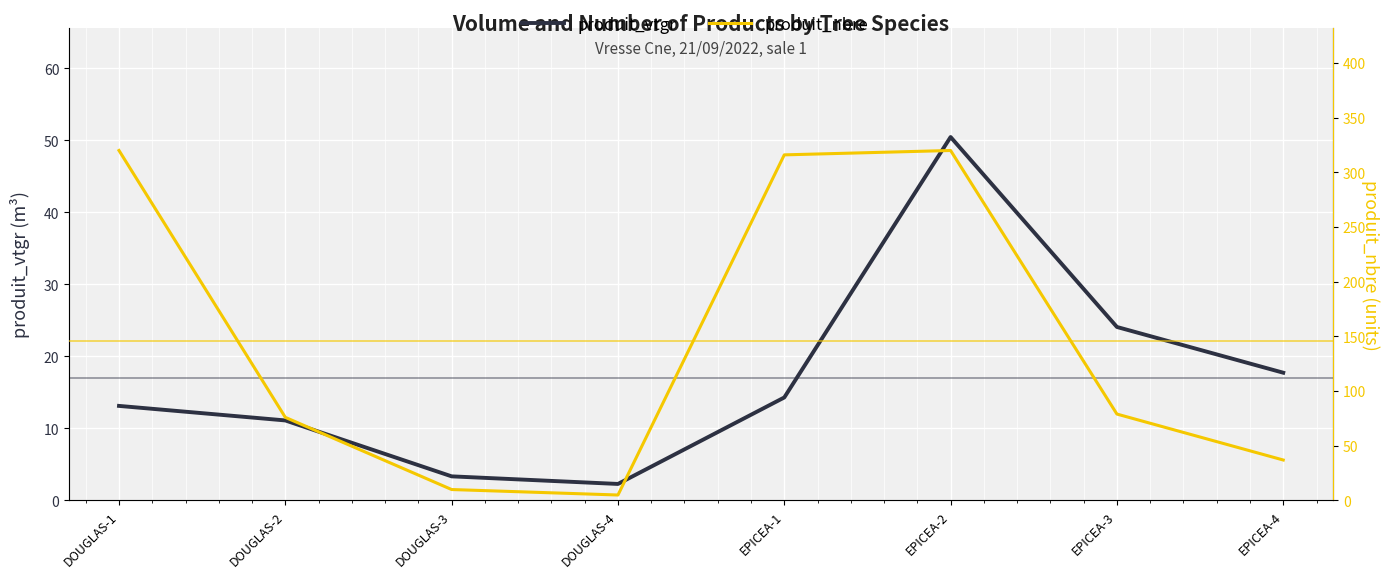

Is it true that produit_vtgr equals 50.5 at EPICEA-2?

True